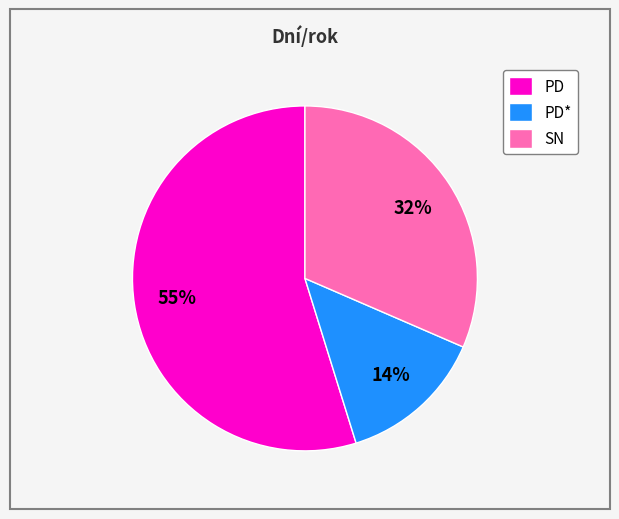

Count the number of slices in the pie.

3